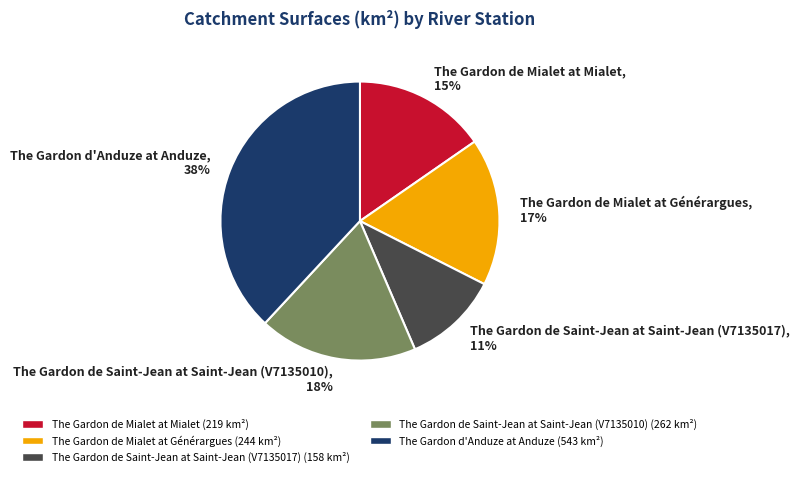

Does The Gardon de Saint-Jean at Saint-Jean (V7135017) represent more than half of the total?

No